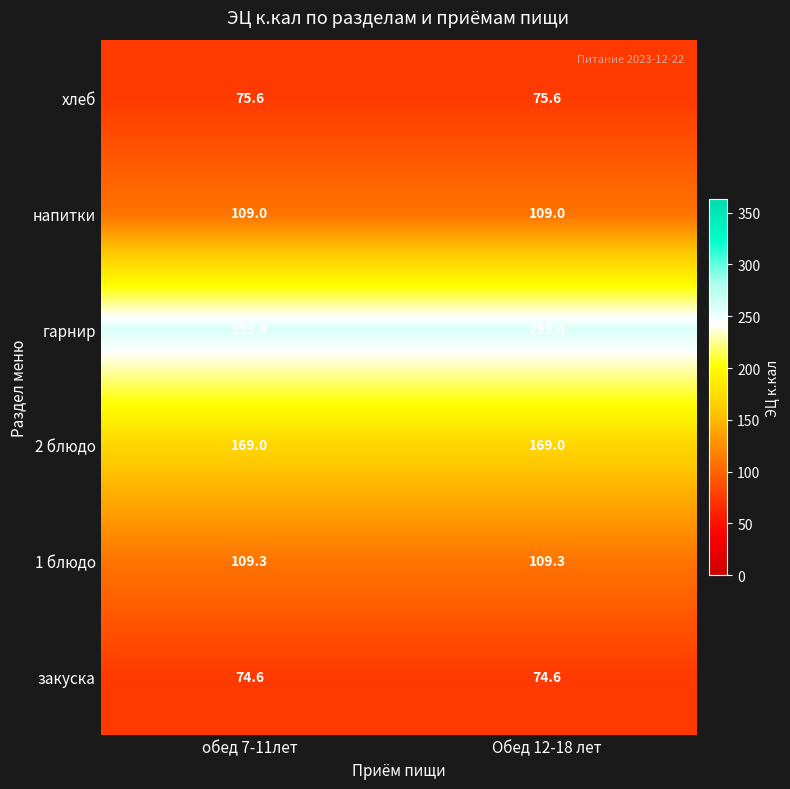

Rank the series at Обед 12-18 лет from lowest to highest value.

закуска, хлеб, напитки, 1 блюдо, 2 блюдо, гарнир